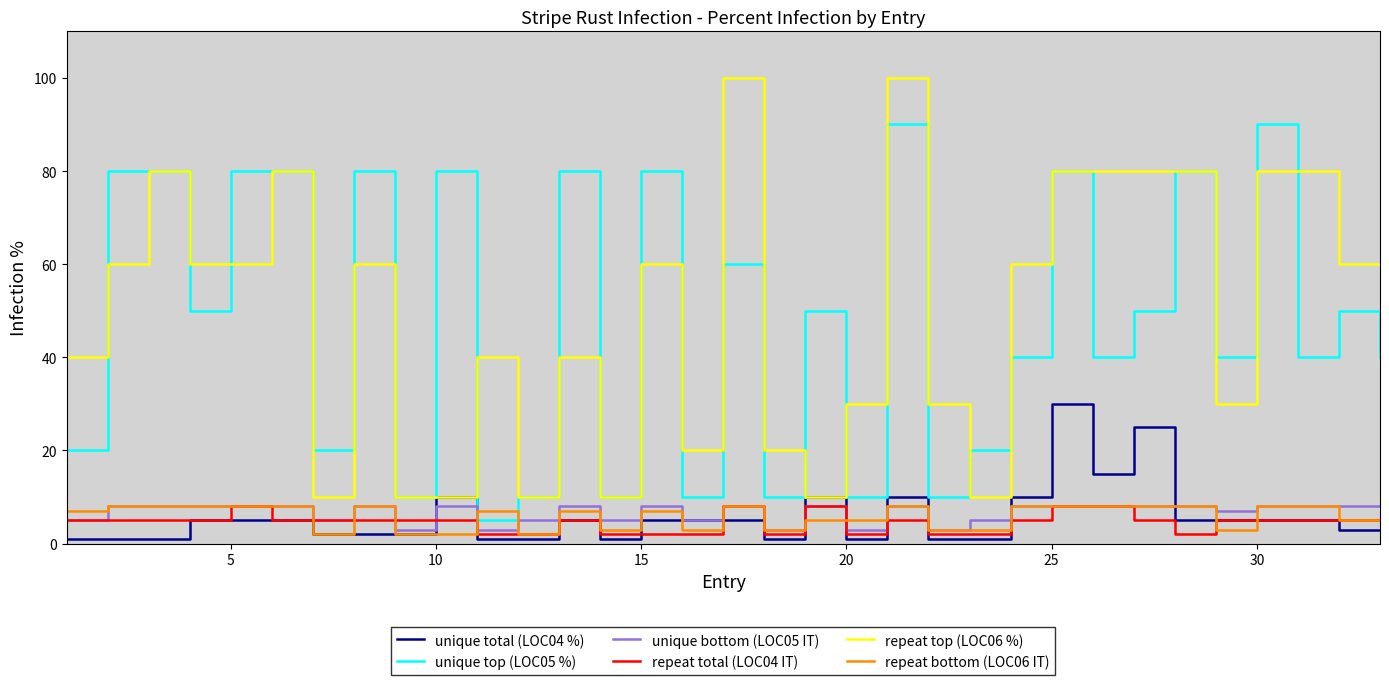

Which series has the widest spread of values?

repeat top (LOC06 %)